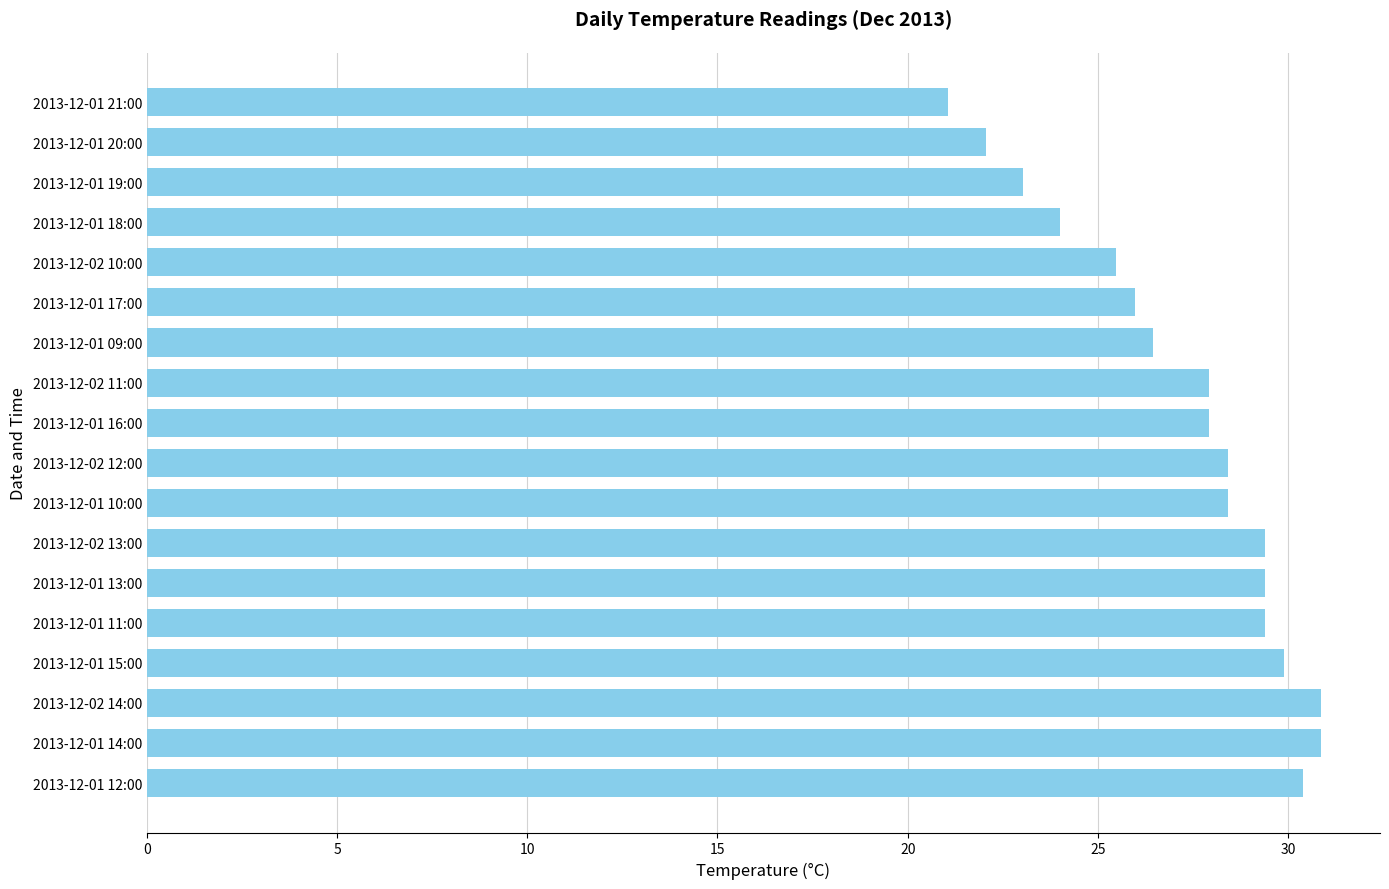

What is the average value?

27.3